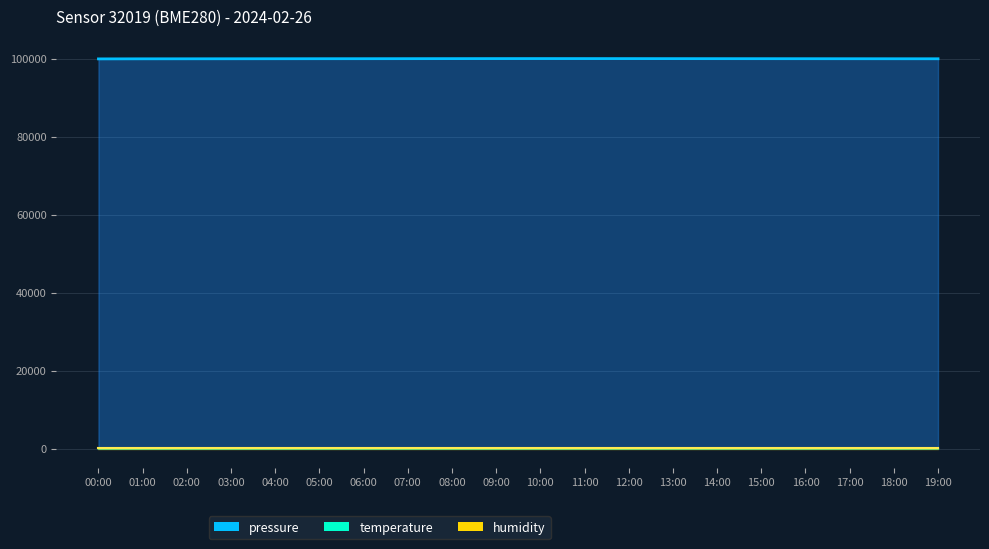

Between 18:00 and 13:00, which is larger?

13:00